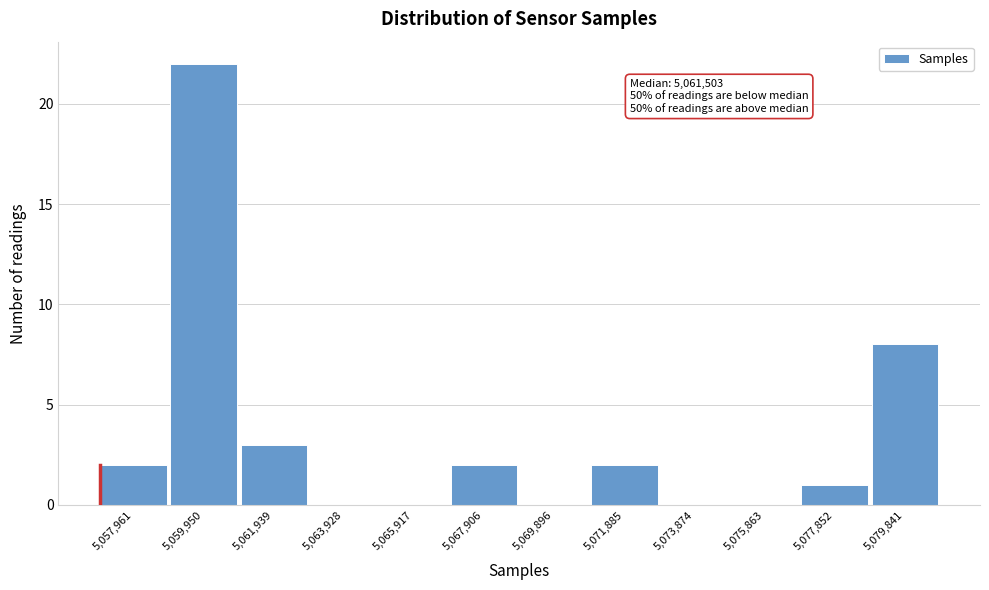

Reading right to left, what are all the values shown in this chart?

5,079,841=8	5,077,852=1	5,075,863=0	5,073,874=0	5,071,885=2	5,069,896=0	5,067,906=2	5,065,917=0	5,063,928=0	5,061,939=3	5,059,950=22	5,057,961=2